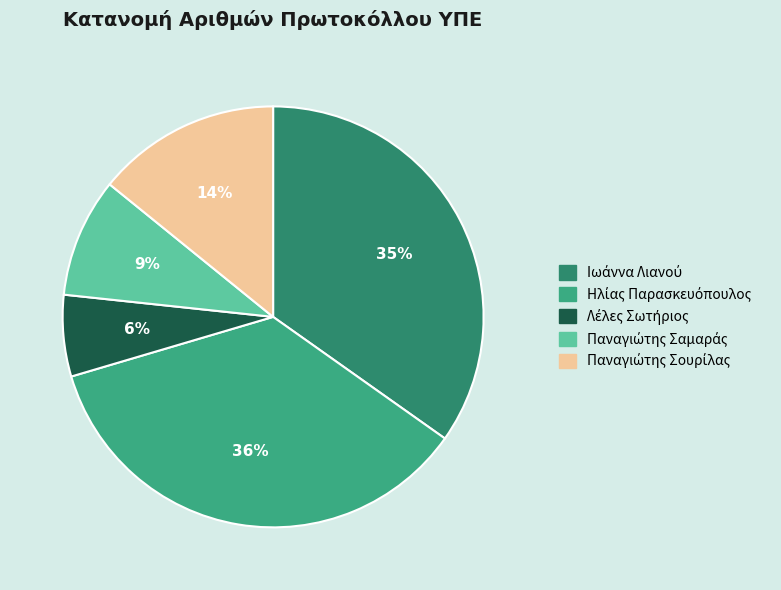

How many segments does this pie chart have?

5